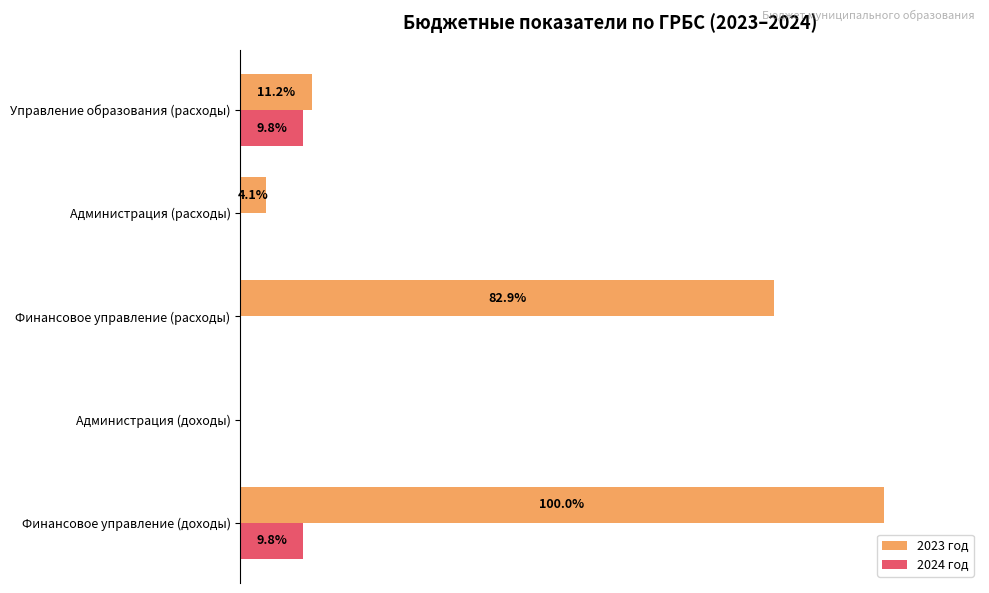

Which series has the largest total across all categories?

2023 год